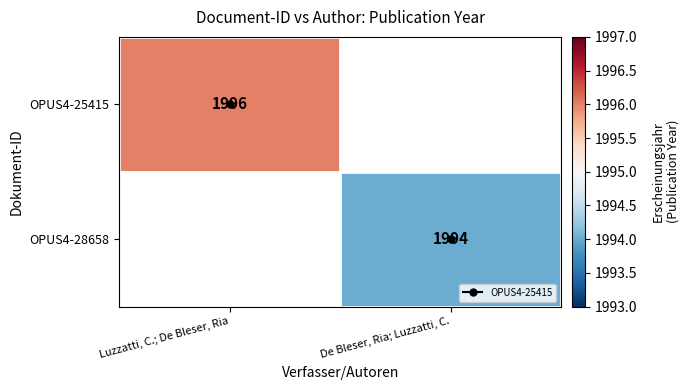

Between De Bleser, Ria; Luzzatti, C. and Luzzatti, C.; De Bleser, Ria, which is larger?

Luzzatti, C.; De Bleser, Ria